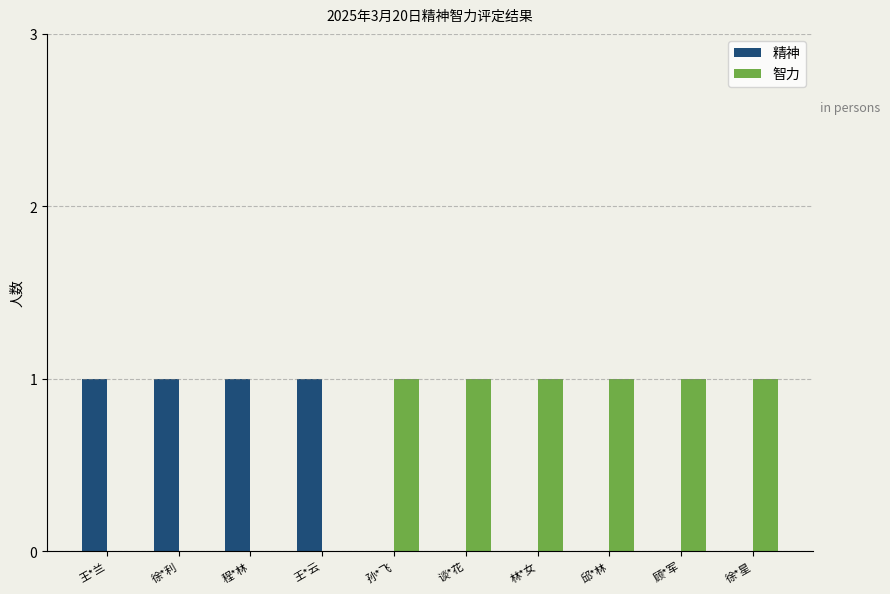

What is the sum of all 智力 values?

6